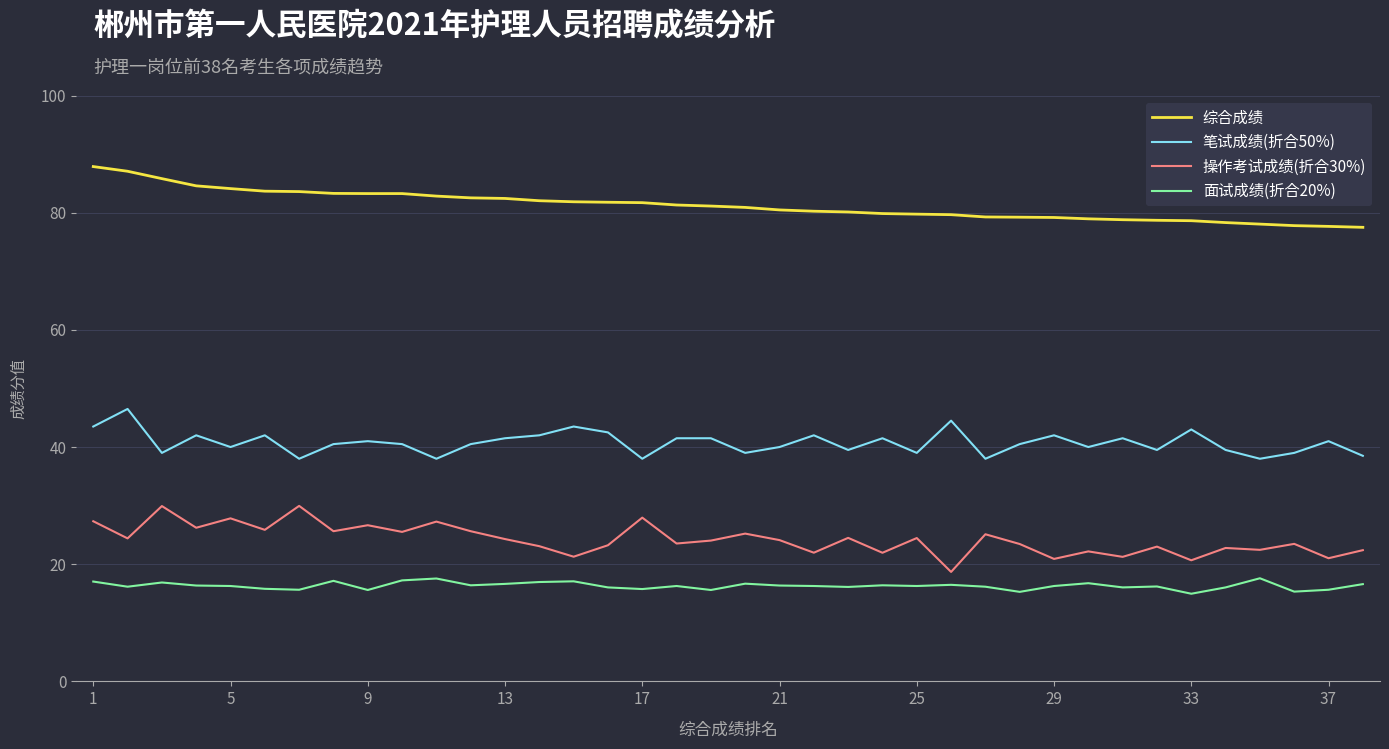

What is the difference between the maximum and minimum values in the 综合成绩 series?

10.4